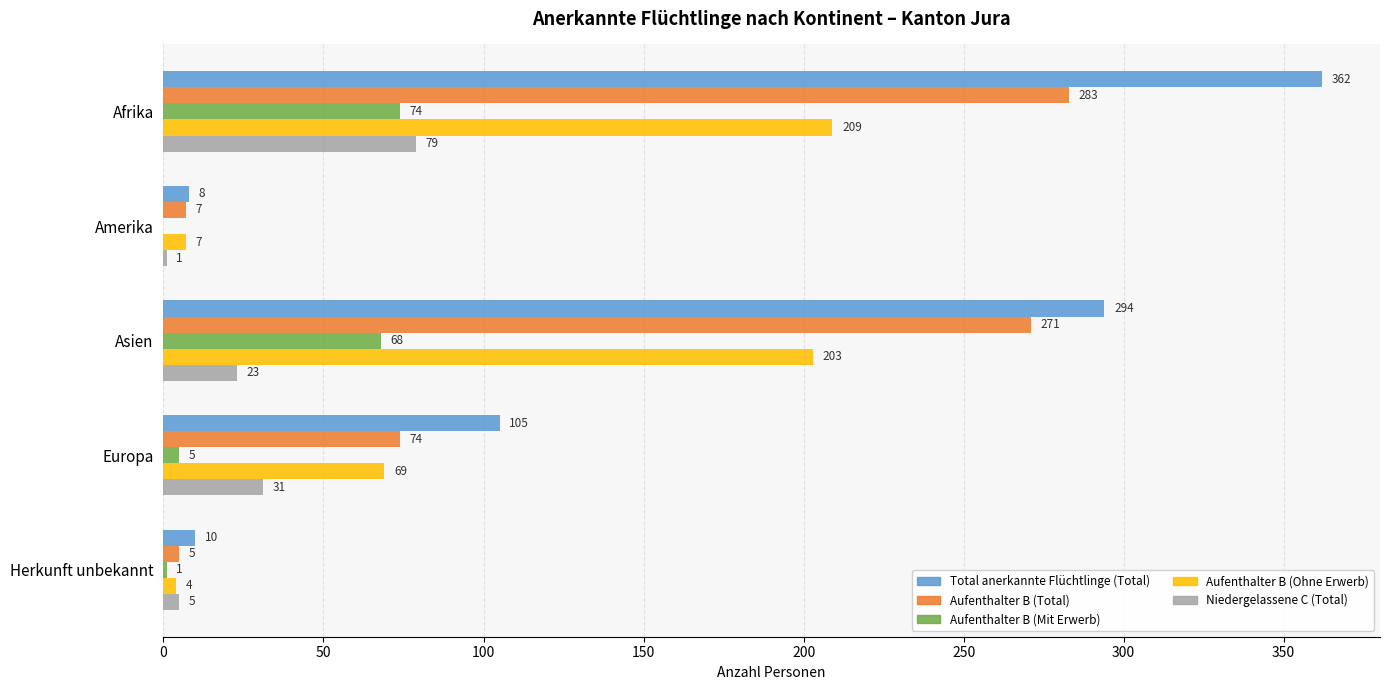

The Aufenthalter B (Total) series shows 271 at Asien. True or false?

True